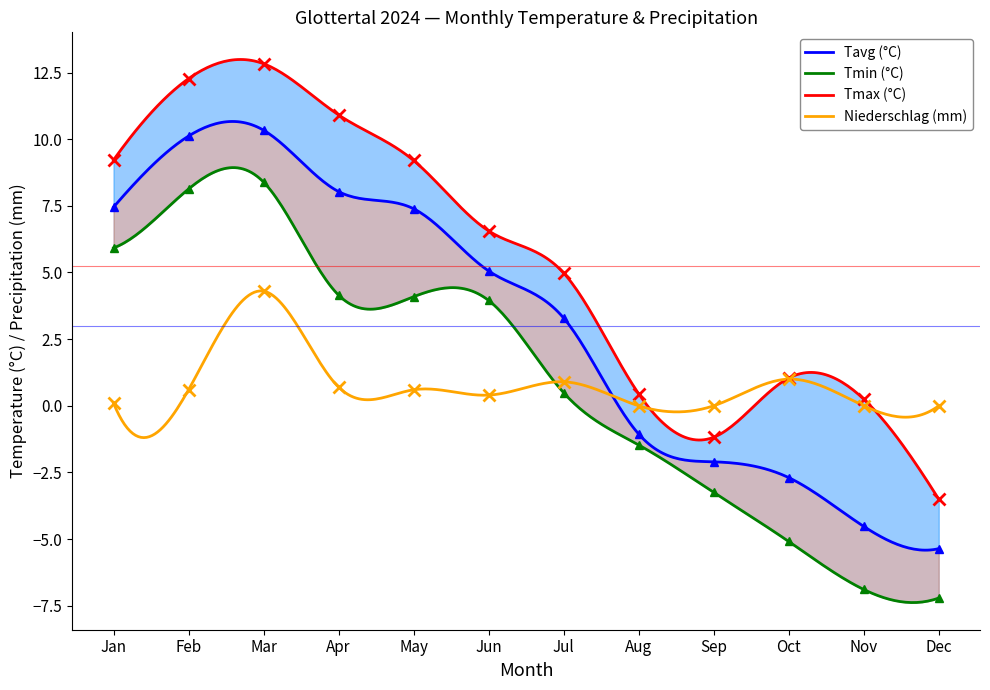

Which series has the largest range (max minus min)?

Tmax